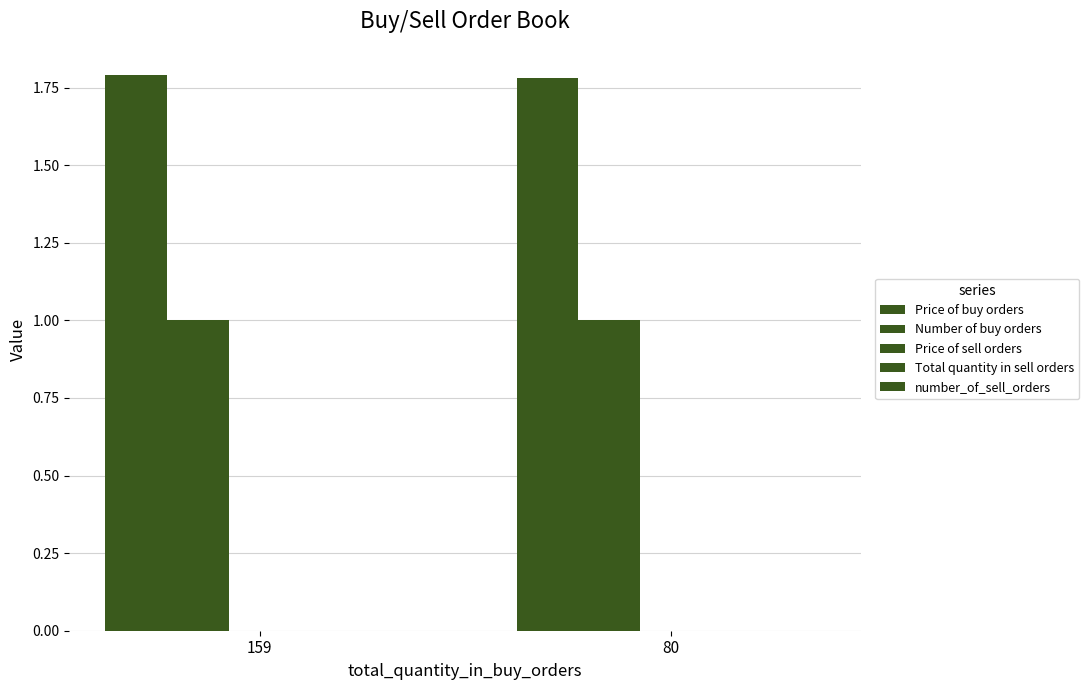

How many bars are there in total?

4